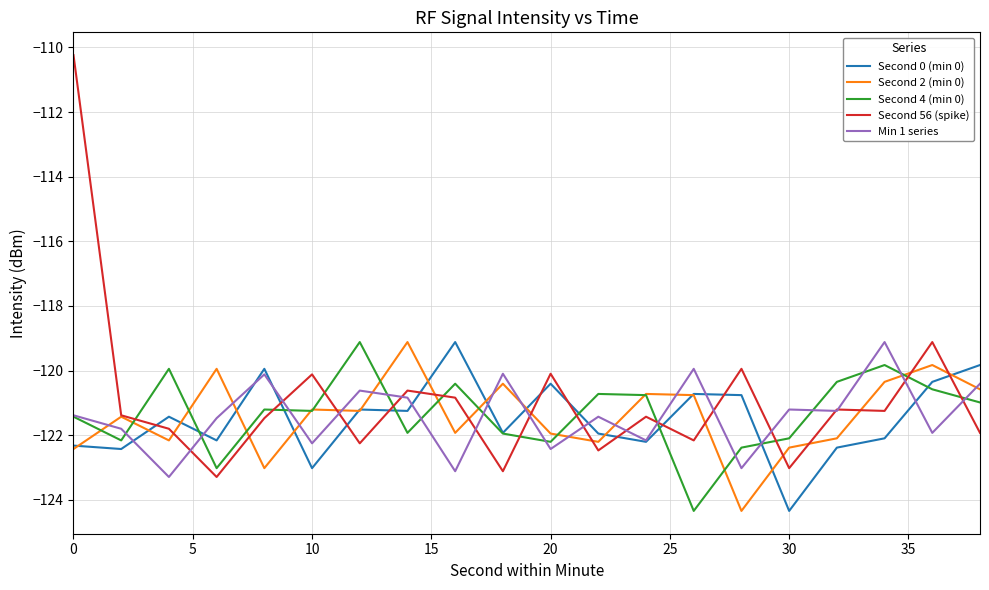

True or false: Second 0 (min 0) and Second 56 (spike) intersect in this chart.

True